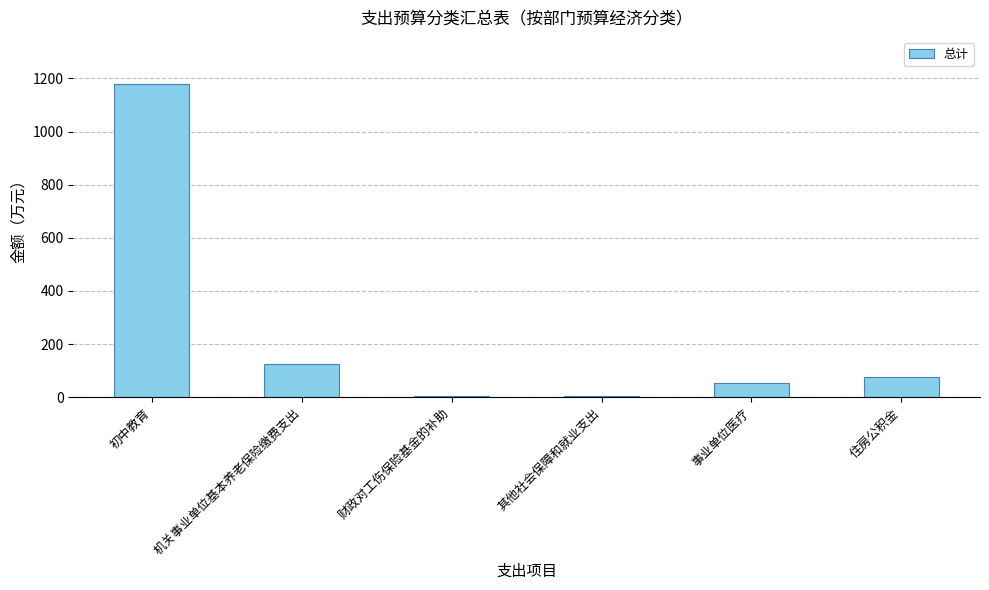

What is the greatest value displayed?

1179.6